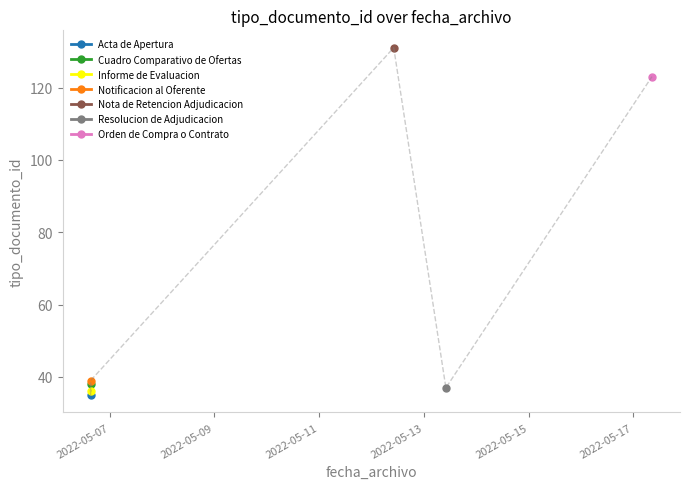

Rank the categories by value from highest to lowest.

2022-05-12 10:09:24, 2022-05-17 08:29:19, 2022-05-06 15:13:37, 2022-05-06 15:13:37, 2022-05-13 10:03:26, 2022-05-06 15:13:37, 2022-05-06 15:13:37